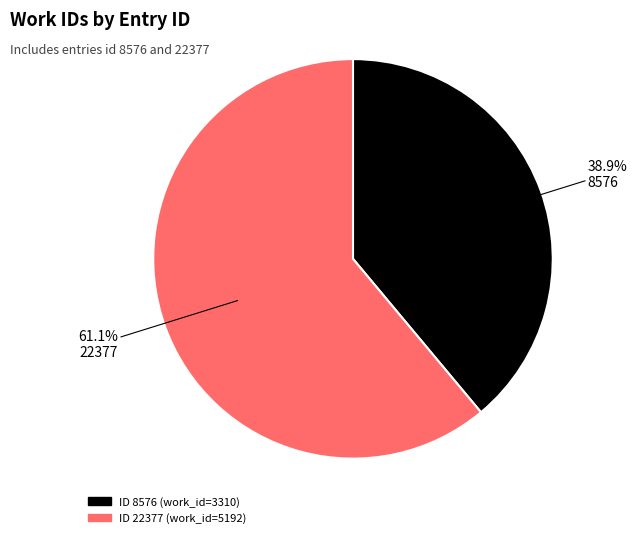

To the nearest percent, what is the difference between the largest and smallest slice percentages?

22%